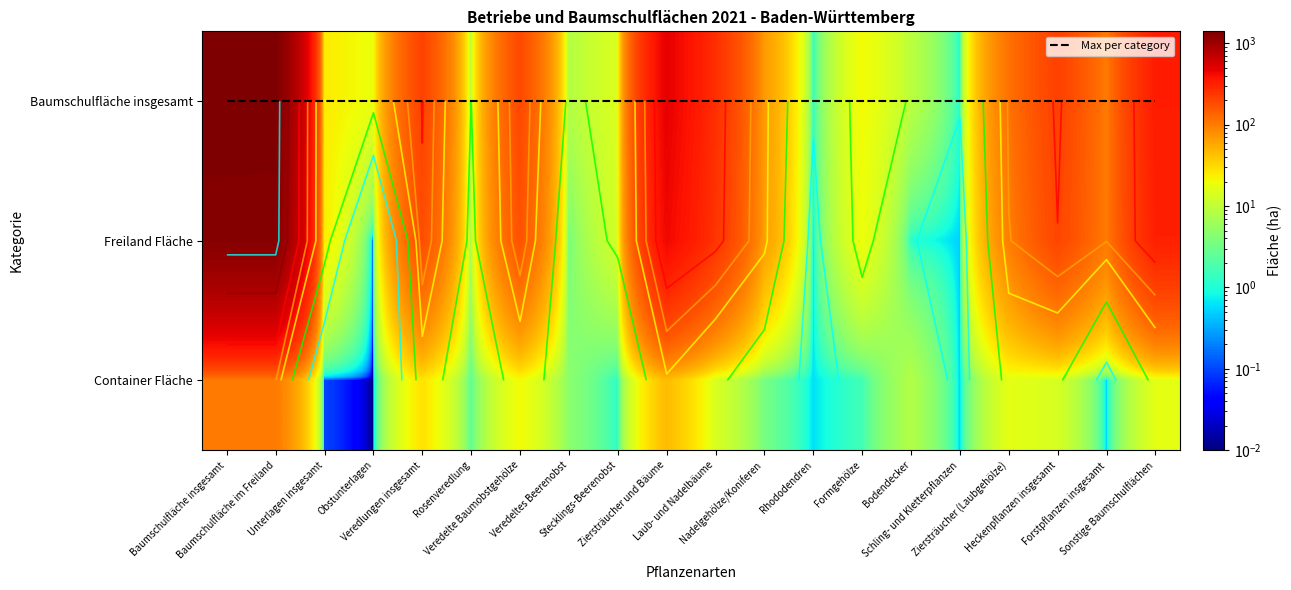

Is it true that Freiland Fläche equals 78.6 at Veredlungen insgesamt?

False